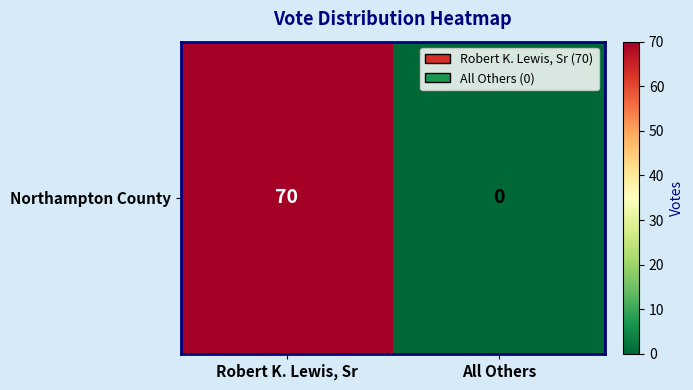

Reading left to right, list all the values displayed in this chart.

70	0